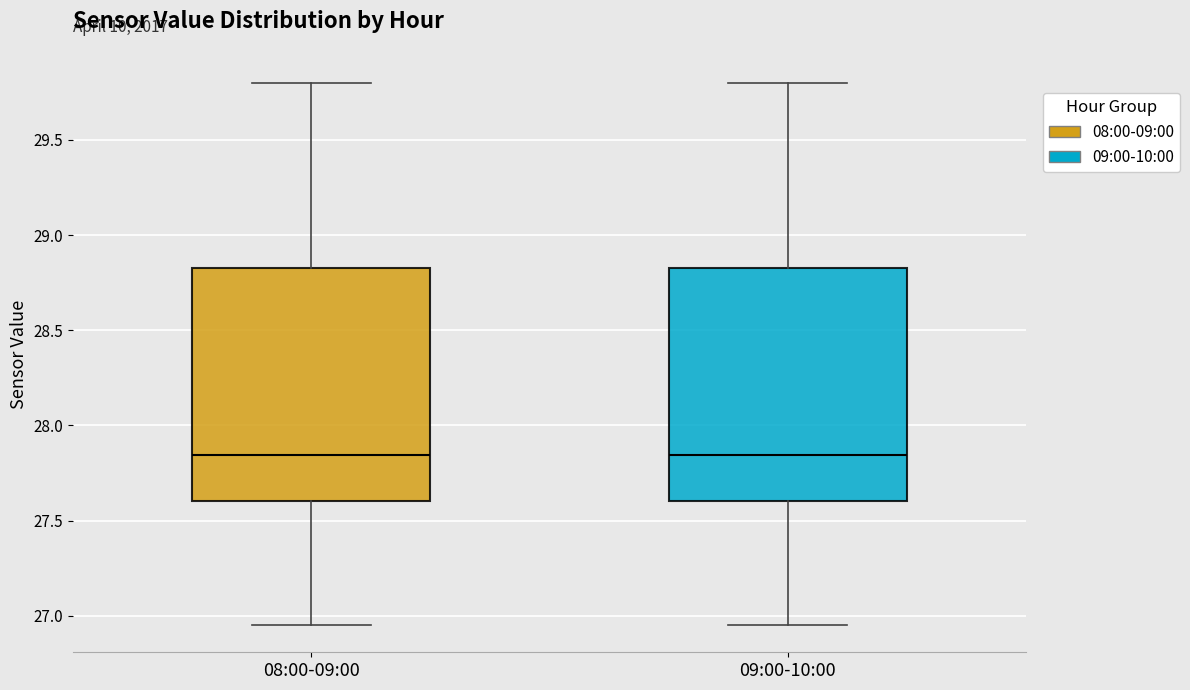

Reading left to right, transcribe this box plot: for each box, give where its median line is, the range the box spans, and where its two whiskers end, as read against the y-axis. The values are not printed on the chart, so give them approximately, as read against the axis.

08:00-09:00: median 27.85, box 27.60 to 28.85, whiskers 26.95 to 29.80
09:00-10:00: median 27.85, box 27.60 to 28.85, whiskers 26.95 to 29.80